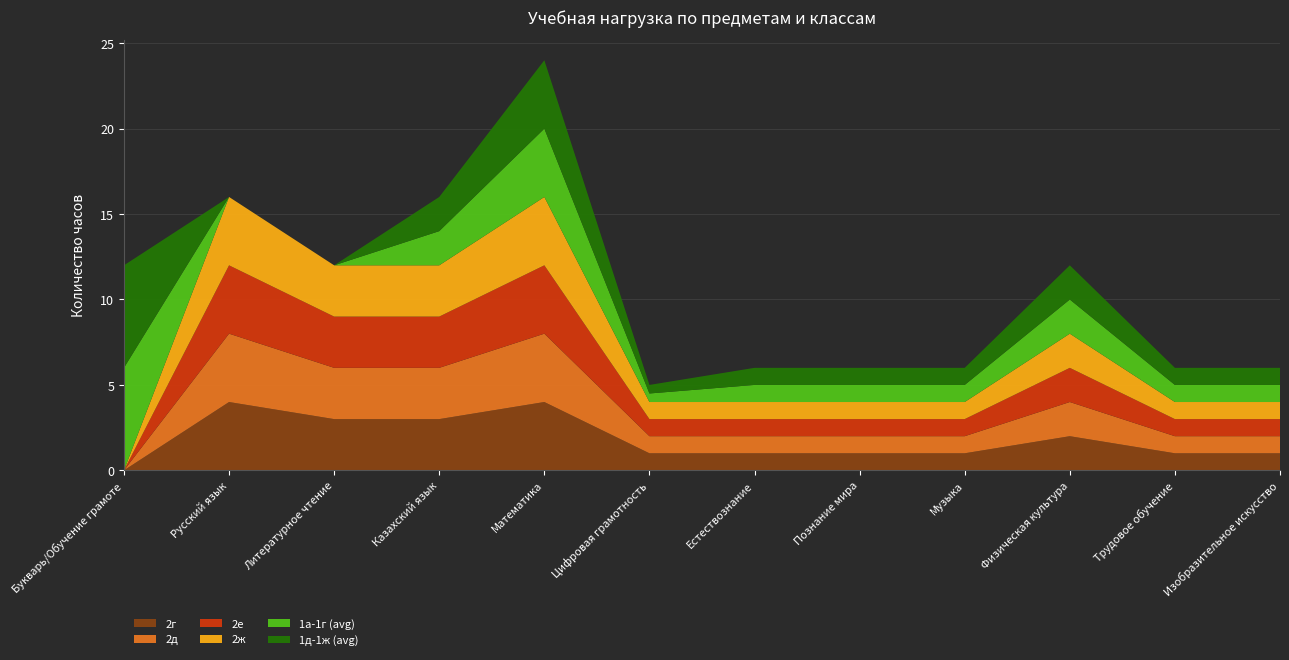

Reading left to right, transcribe all the data shown in this chart.

2г: Букварь/Обучение грамоте=0.0	Русский язык=4.0	Литературное чтение=3.0	Казахский язык=3.0	Математика=4.0	Цифровая грамотность=1.0	Естествознание=1.0	Познание мира=1.0	Музыка=1.0	Физическая культура=2.0	Трудовое обучение=1.0	Изобразительное искусство=1.0
2д: Букварь/Обучение грамоте=0.0	Русский язык=4.0	Литературное чтение=3.0	Казахский язык=3.0	Математика=4.0	Цифровая грамотность=1.0	Естествознание=1.0	Познание мира=1.0	Музыка=1.0	Физическая культура=2.0	Трудовое обучение=1.0	Изобразительное искусство=1.0
2е: Букварь/Обучение грамоте=0.0	Русский язык=4.0	Литературное чтение=3.0	Казахский язык=3.0	Математика=4.0	Цифровая грамотность=1.0	Естествознание=1.0	Познание мира=1.0	Музыка=1.0	Физическая культура=2.0	Трудовое обучение=1.0	Изобразительное искусство=1.0
2ж: Букварь/Обучение грамоте=0.0	Русский язык=4.0	Литературное чтение=3.0	Казахский язык=3.0	Математика=4.0	Цифровая грамотность=1.0	Естествознание=1.0	Познание мира=1.0	Музыка=1.0	Физическая культура=2.0	Трудовое обучение=1.0	Изобразительное искусство=1.0
1а-1г (avg): Букварь/Обучение грамоте=6.0	Русский язык=0.0	Литературное чтение=0.0	Казахский язык=2.0	Математика=4.0	Цифровая грамотность=0.5	Естествознание=1.0	Познание мира=1.0	Музыка=1.0	Физическая культура=2.0	Трудовое обучение=1.0	Изобразительное искусство=1.0
1д-1ж (avg): Букварь/Обучение грамоте=6.0	Русский язык=0.0	Литературное чтение=0.0	Казахский язык=2.0	Математика=4.0	Цифровая грамотность=0.5	Естествознание=1.0	Познание мира=1.0	Музыка=1.0	Физическая культура=2.0	Трудовое обучение=1.0	Изобразительное искусство=1.0